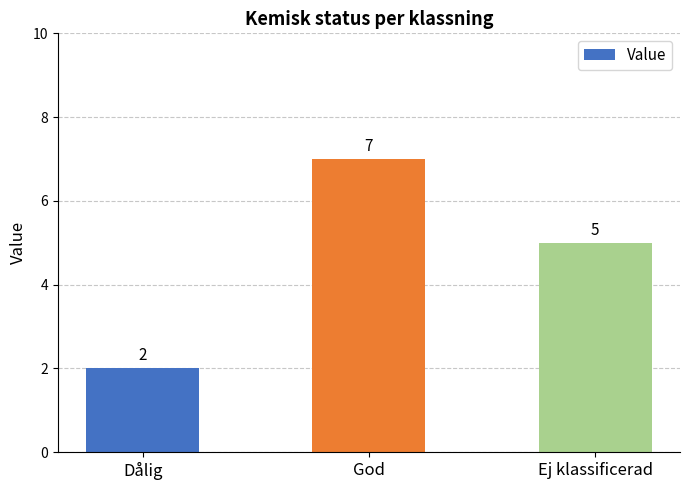

How many data points does each series have?

3